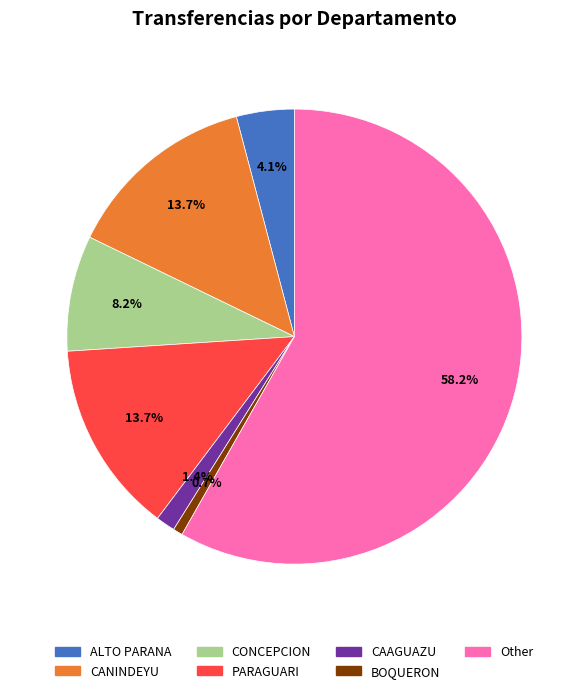

To the nearest percent, what is the average slice percentage?

14%